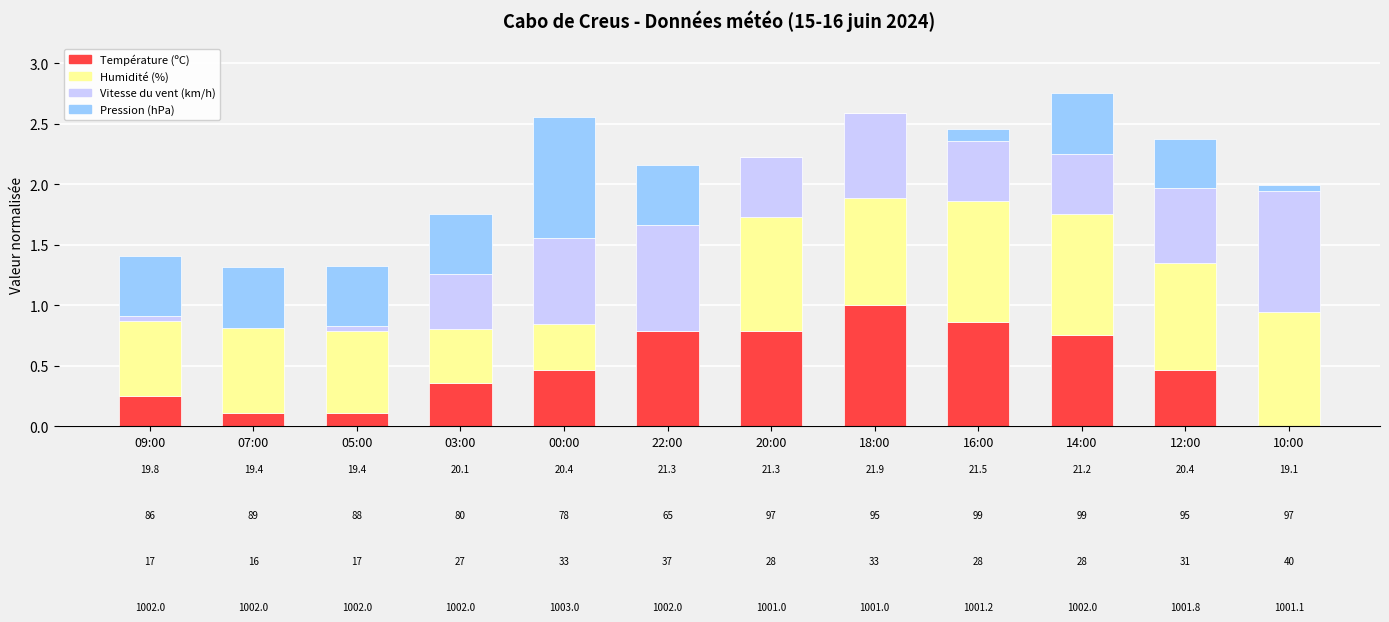

Are the bars horizontal?

No